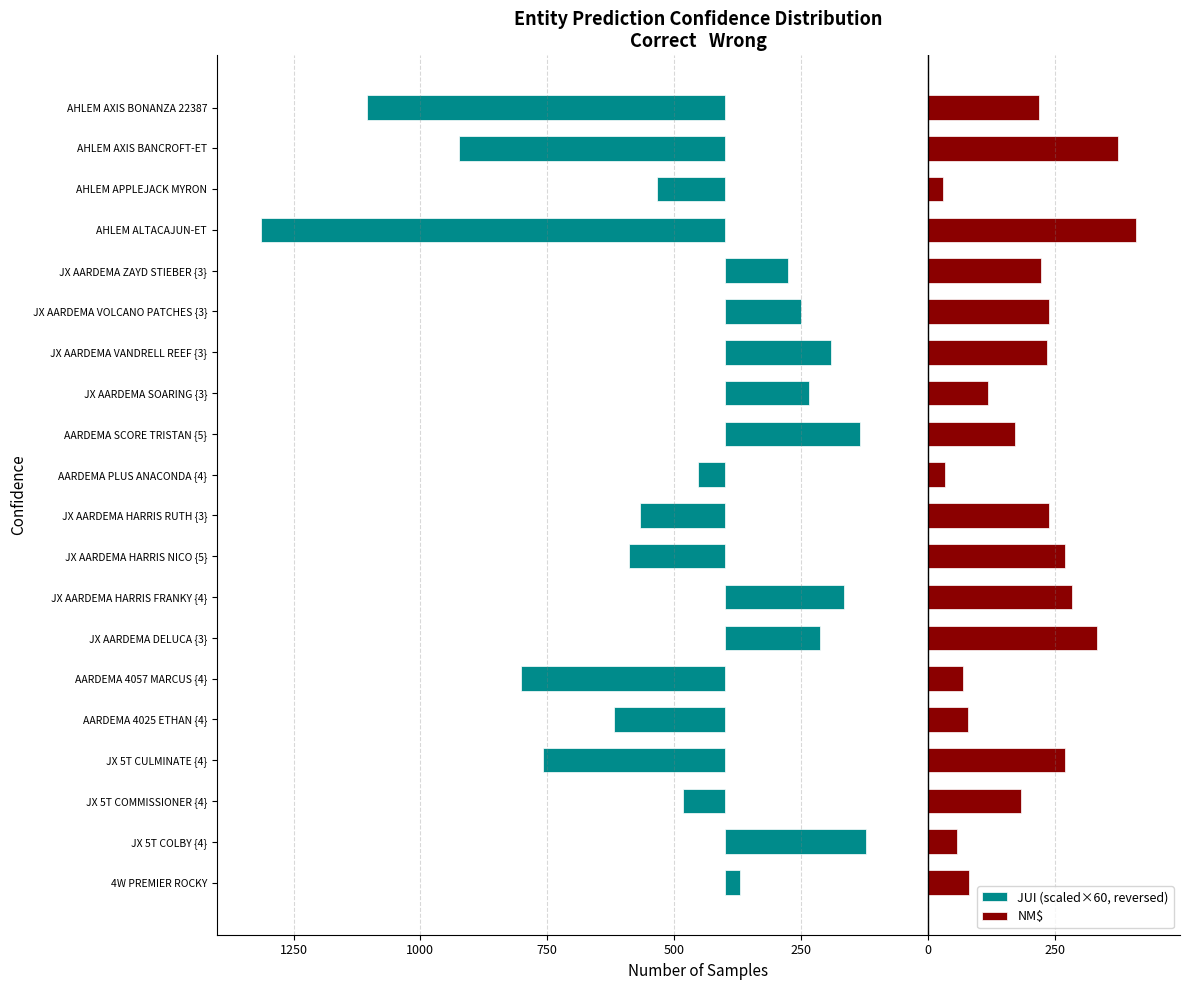

Reading right to left, transcribe all the data shown in this chart.

JUI (scaled×60, reversed): -705.6	-523.8	-133.8	-915.0	124.2	149.4	208.8	166.8	267.0	-53.4	-168.0	-189.0	235.8	187.2	-400.8	-219.0	-358.2	-82.8	277.8	30.6
NM$: 219.0	375.0	30.0	411.0	223.0	239.0	236.0	118.0	173.0	35.0	239.0	271.0	285.0	333.0	69.0	80.0	270.0	184.0	57.0	82.0